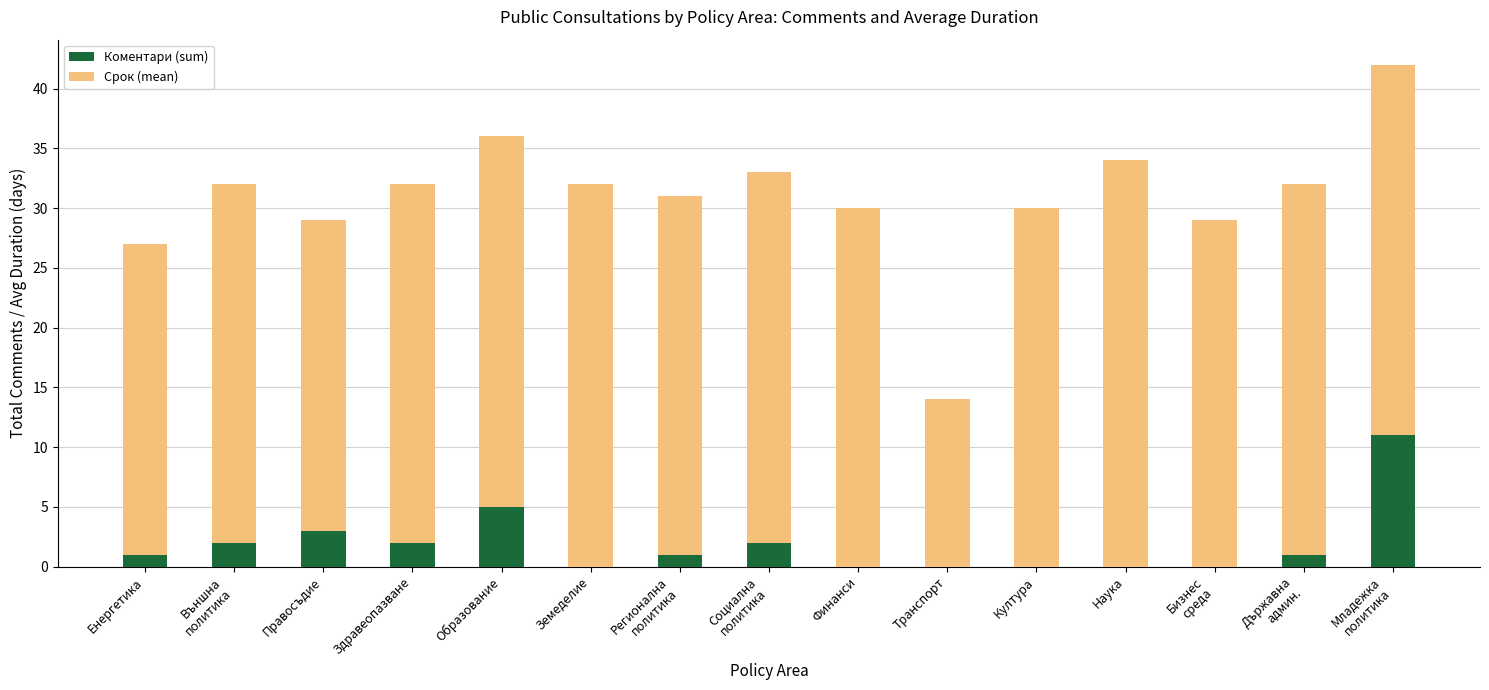

Is it true that Коментари (sum) equals -7 at Наука?

False